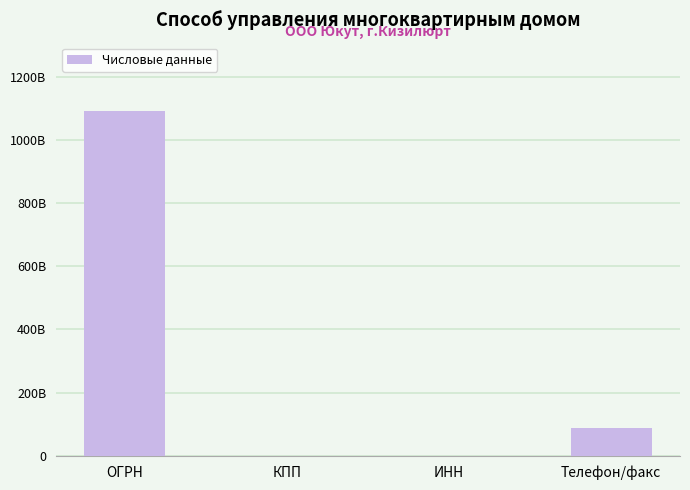

Are the bars grouped side by side (vs. stacked)?

No